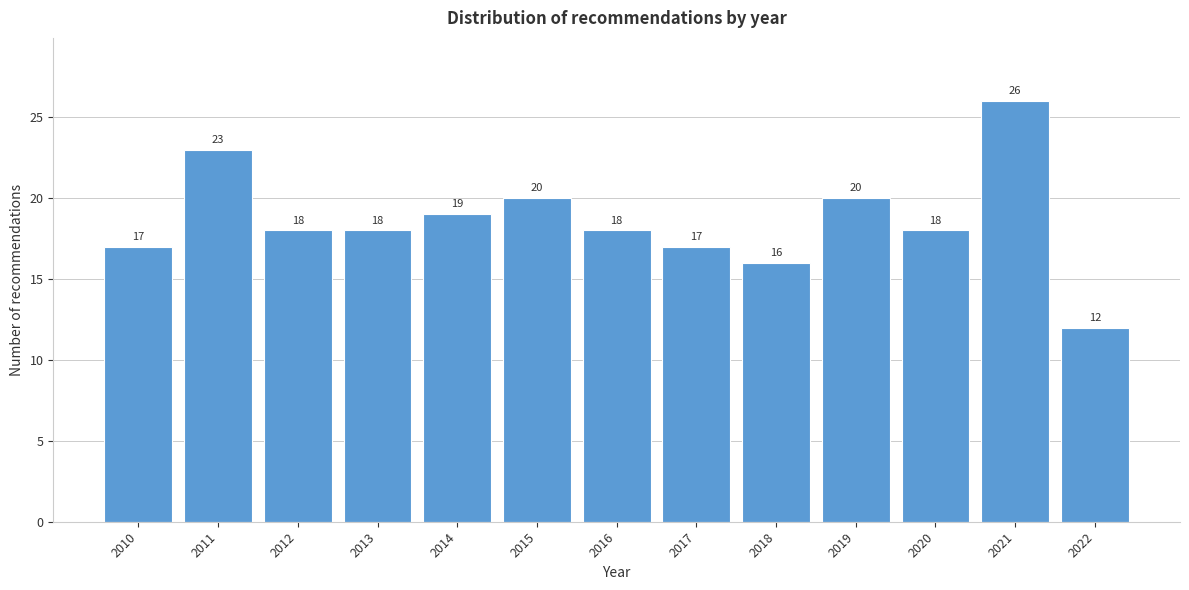

Reading right to left, what are all the values shown in this chart?

2022=12	2021=26	2020=18	2019=20	2018=16	2017=17	2016=18	2015=20	2014=19	2013=18	2012=18	2011=23	2010=17